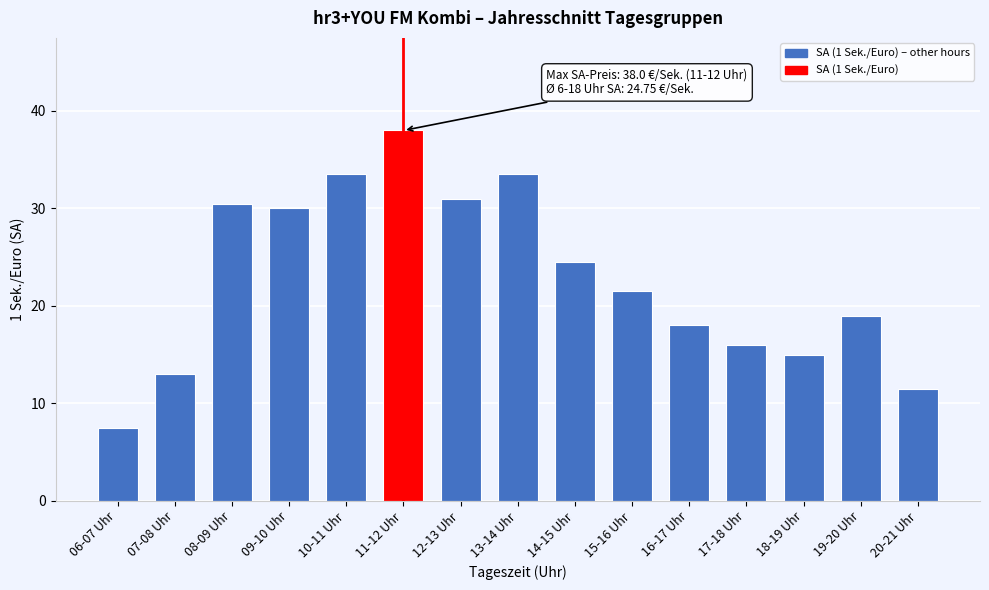

Reading left to right, what are all the values shown in this chart?

06-07 Uhr=7.5	07-08 Uhr=13.0	08-09 Uhr=30.5	09-10 Uhr=30.0	10-11 Uhr=33.5	11-12 Uhr=38.0	12-13 Uhr=31.0	13-14 Uhr=33.5	14-15 Uhr=24.5	15-16 Uhr=21.5	16-17 Uhr=18.0	17-18 Uhr=16.0	18-19 Uhr=15.0	19-20 Uhr=19.0	20-21 Uhr=11.5